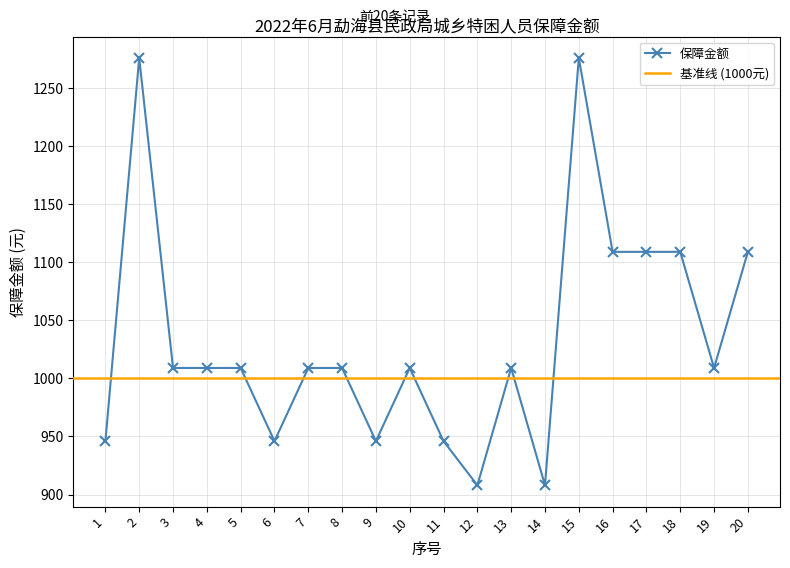

The chart shows a value of 946 at 11. True or false?

True